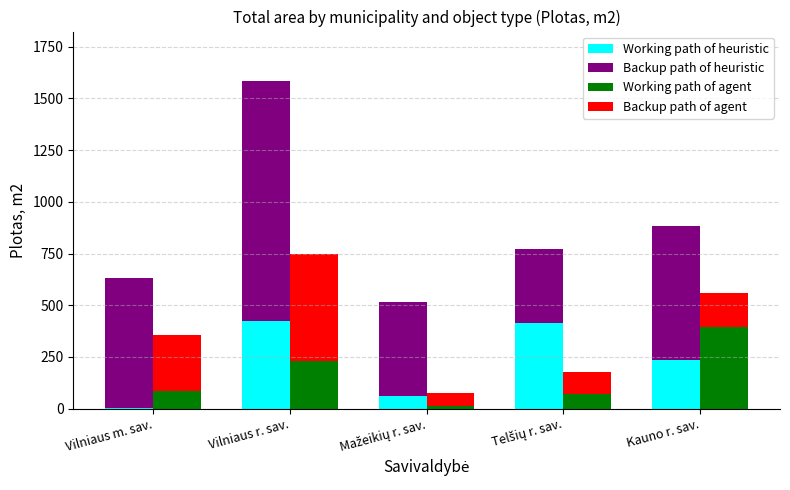

Between Vilniaus m. sav. and Vilniaus r. sav., which series saw the biggest shift?

Backup path of heuristic